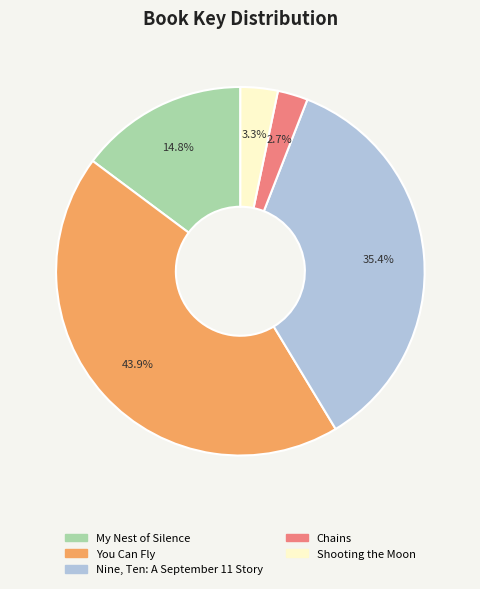

How many slices are in this pie chart?

5